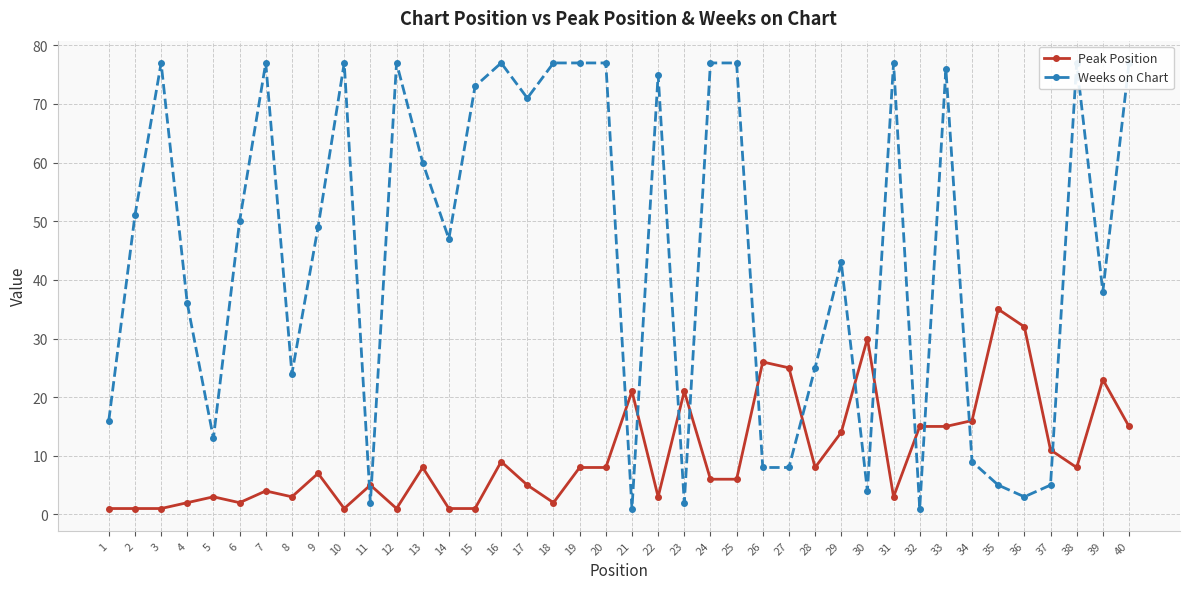

What are all the series names shown in the legend?

Peak Position, Weeks on Chart